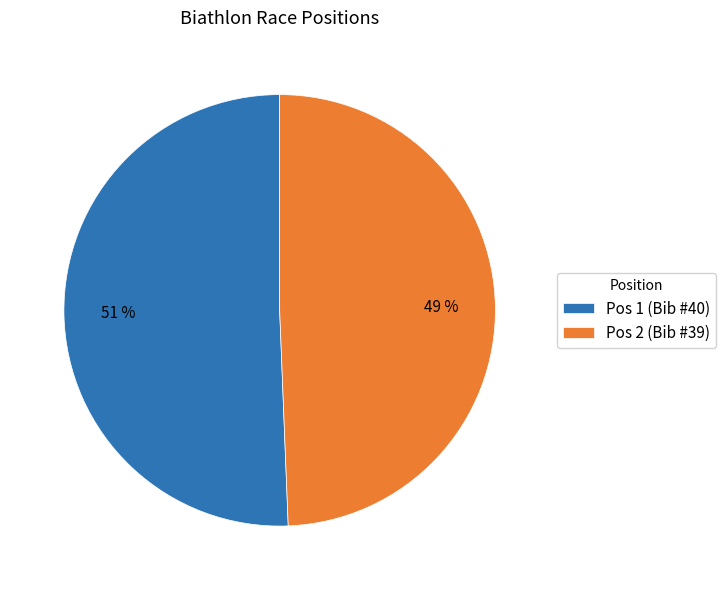

Between Pos 2 (Bib #39) and Pos 1 (Bib #40), which is larger?

Pos 1 (Bib #40)